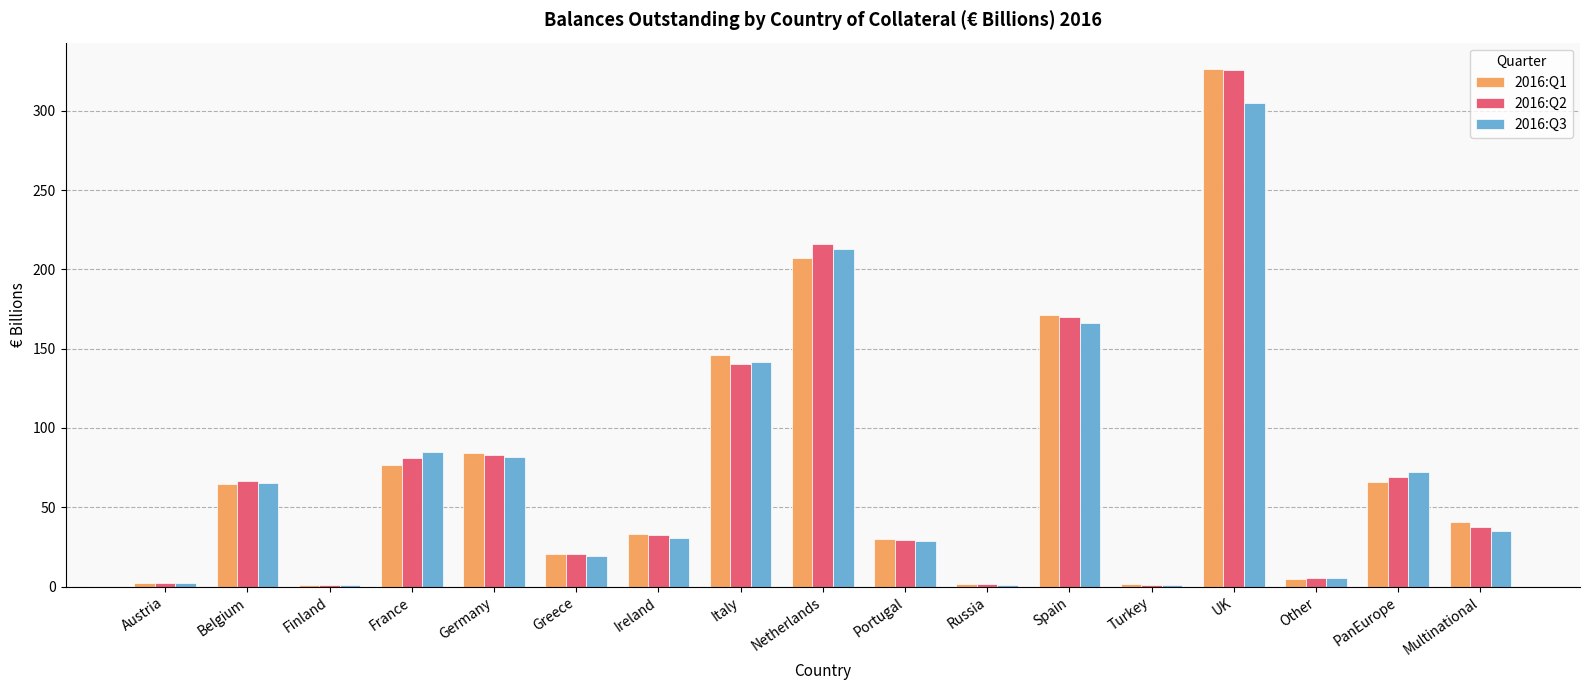

What is the sum of all 2016:Q1 values?

1277.7